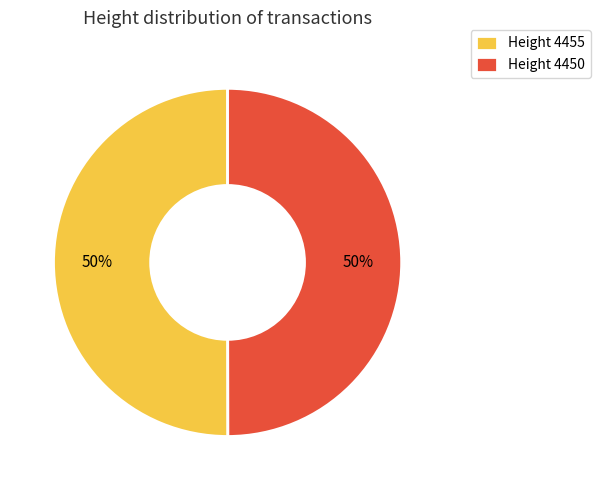

Is it true that Height 4455 is 50% of the pie?

True